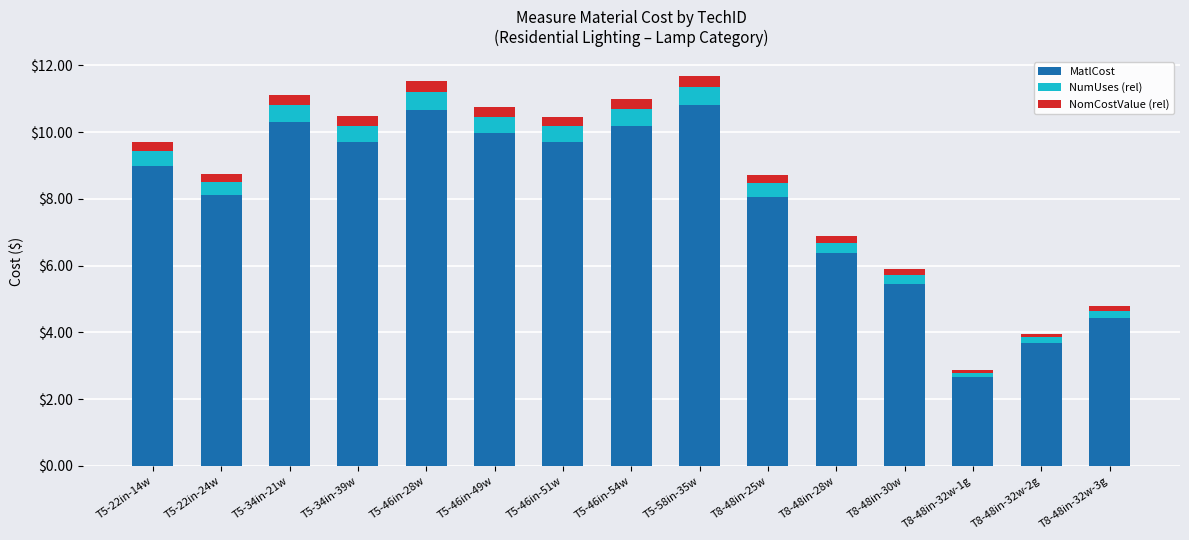

What are all the series names shown in the legend?

MatlCost, NumUses (rel), NomCostValue (rel)